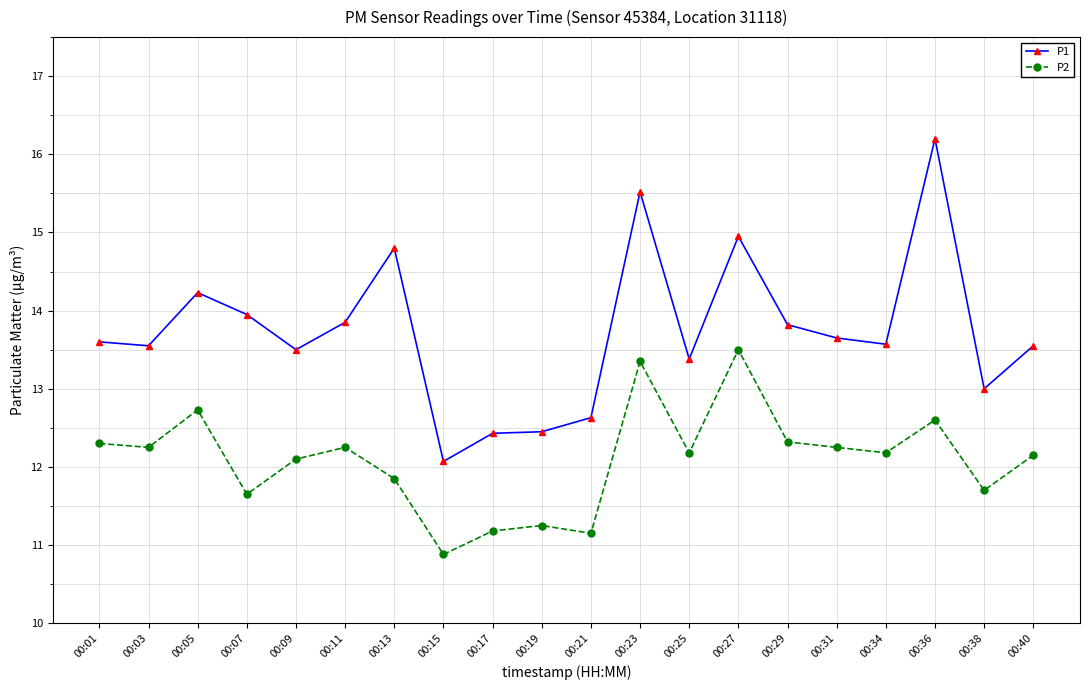

What is the sum of all P2 values?

241.8